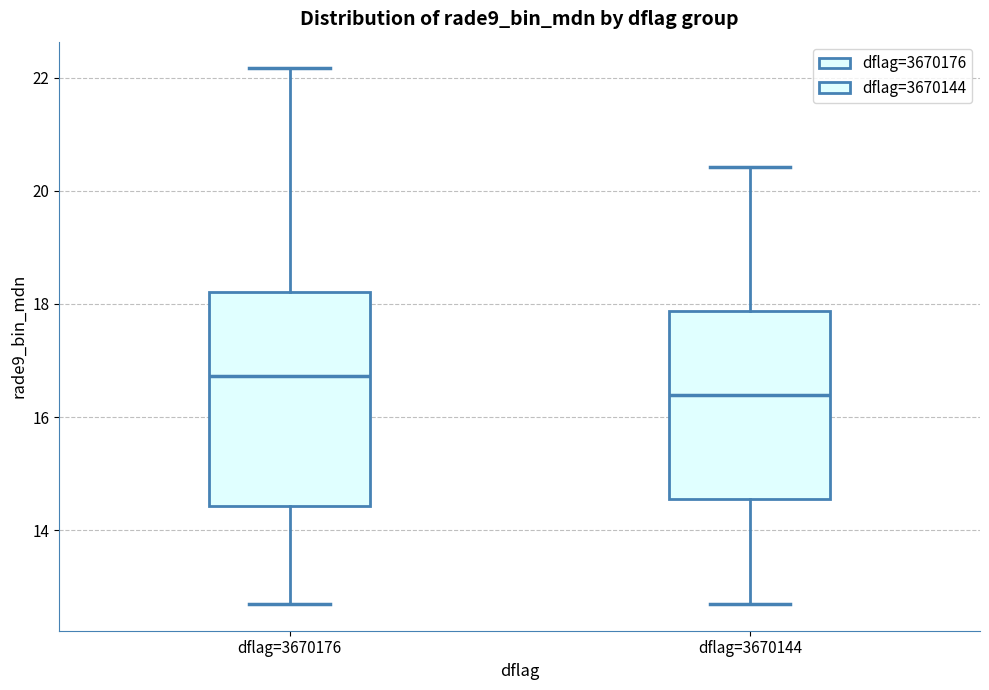

Which box has the lowest median line?

dflag=3670144